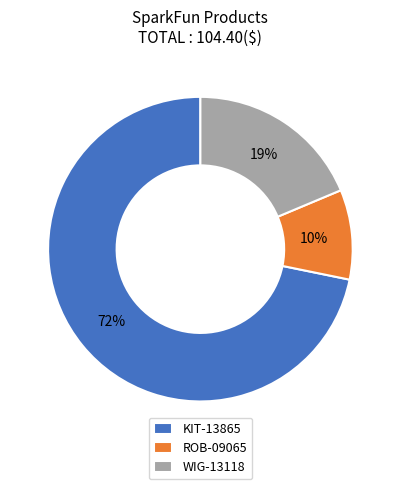

What is the ratio of the value at KIT-13865 to the value at WIG-13118?

3.8